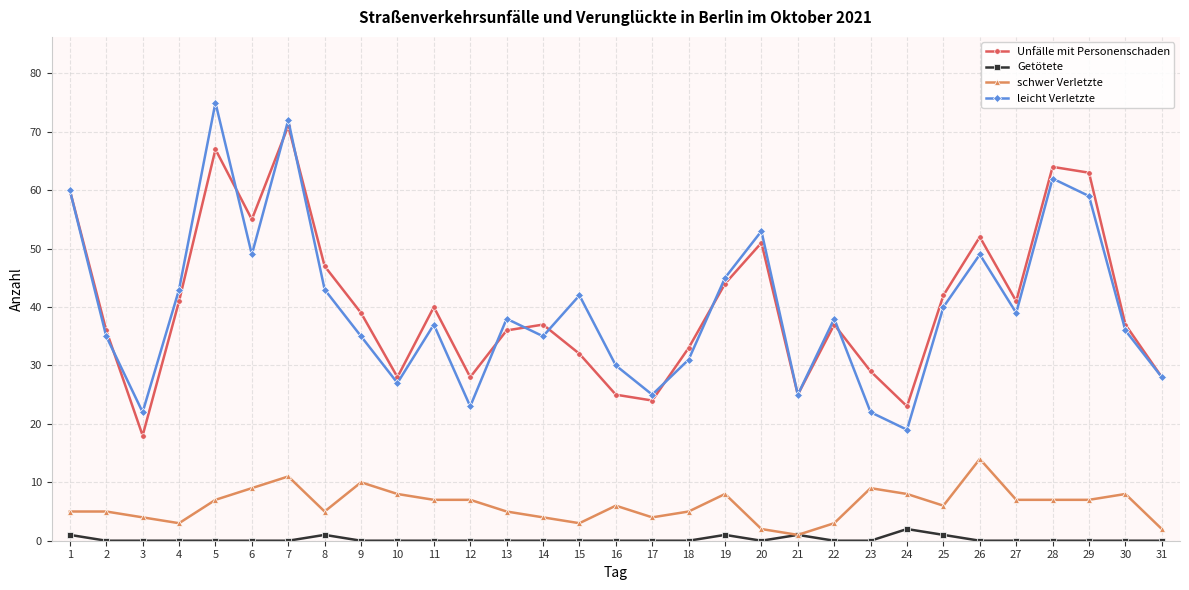

Reading left to right, what are all the values shown in this chart?

Unfälle mit Personenschaden: 1=60	2=36	3=18	4=41	5=67	6=55	7=71	8=47	9=39	10=28	11=40	12=28	13=36	14=37	15=32	16=25	17=24	18=33	19=44	20=51	21=25	22=37	23=29	24=23	25=42	26=52	27=41	28=64	29=63	30=37	31=28
Getötete: 1=1	2=0	3=0	4=0	5=0	6=0	7=0	8=1	9=0	10=0	11=0	12=0	13=0	14=0	15=0	16=0	17=0	18=0	19=1	20=0	21=1	22=0	23=0	24=2	25=1	26=0	27=0	28=0	29=0	30=0	31=0
schwer Verletzte: 1=5	2=5	3=4	4=3	5=7	6=9	7=11	8=5	9=10	10=8	11=7	12=7	13=5	14=4	15=3	16=6	17=4	18=5	19=8	20=2	21=1	22=3	23=9	24=8	25=6	26=14	27=7	28=7	29=7	30=8	31=2
leicht Verletzte: 1=60	2=35	3=22	4=43	5=75	6=49	7=72	8=43	9=35	10=27	11=37	12=23	13=38	14=35	15=42	16=30	17=25	18=31	19=45	20=53	21=25	22=38	23=22	24=19	25=40	26=49	27=39	28=62	29=59	30=36	31=28